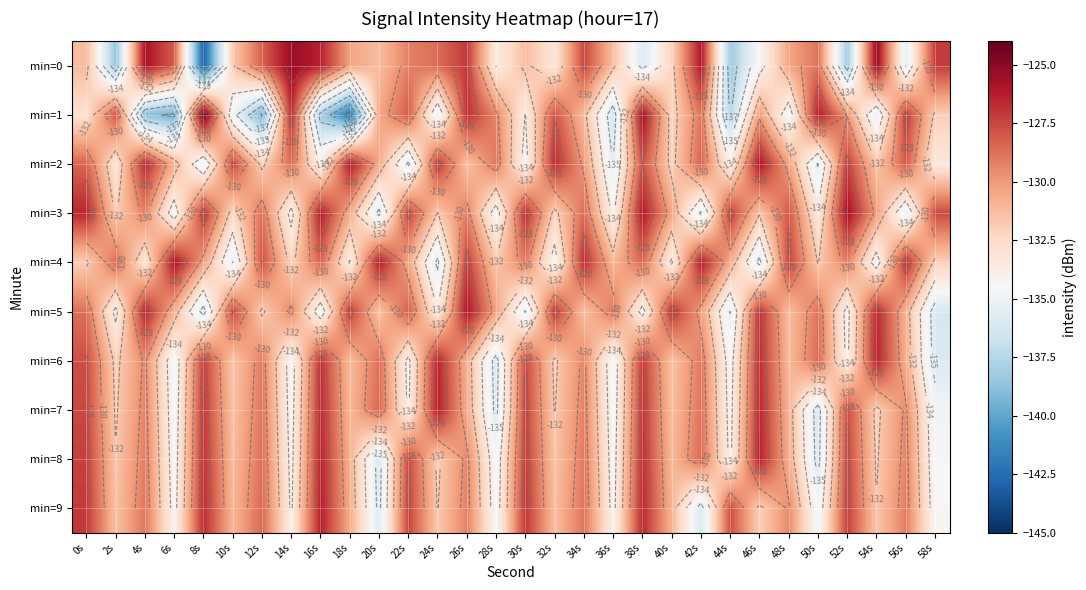

Which category has the lowest value in the min=0 series?

8s